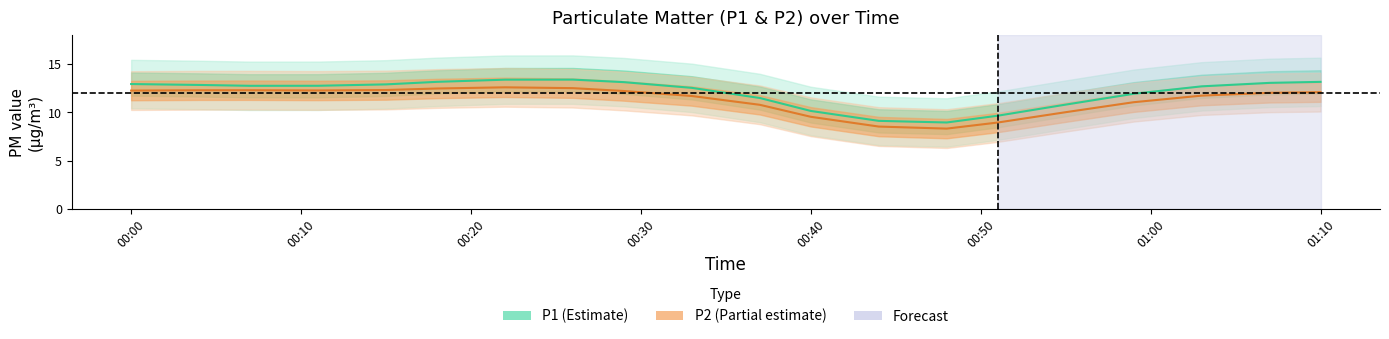

What is the total value across all series at 00:40?

19.7